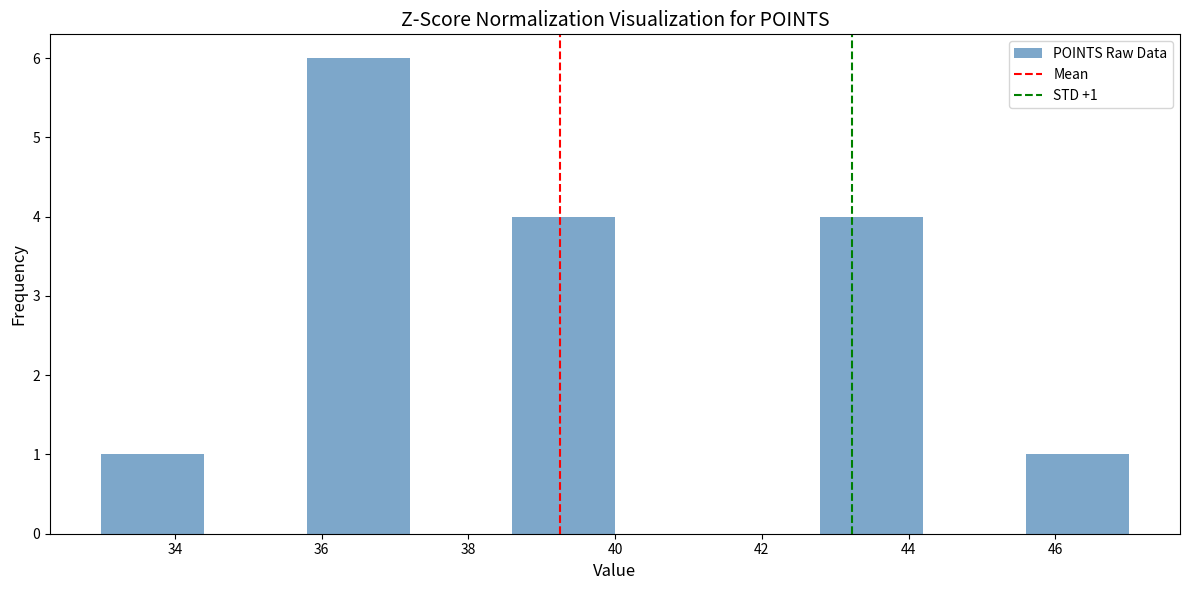

Which range on the x-axis has the tallest bar?

35.8 to 37.2